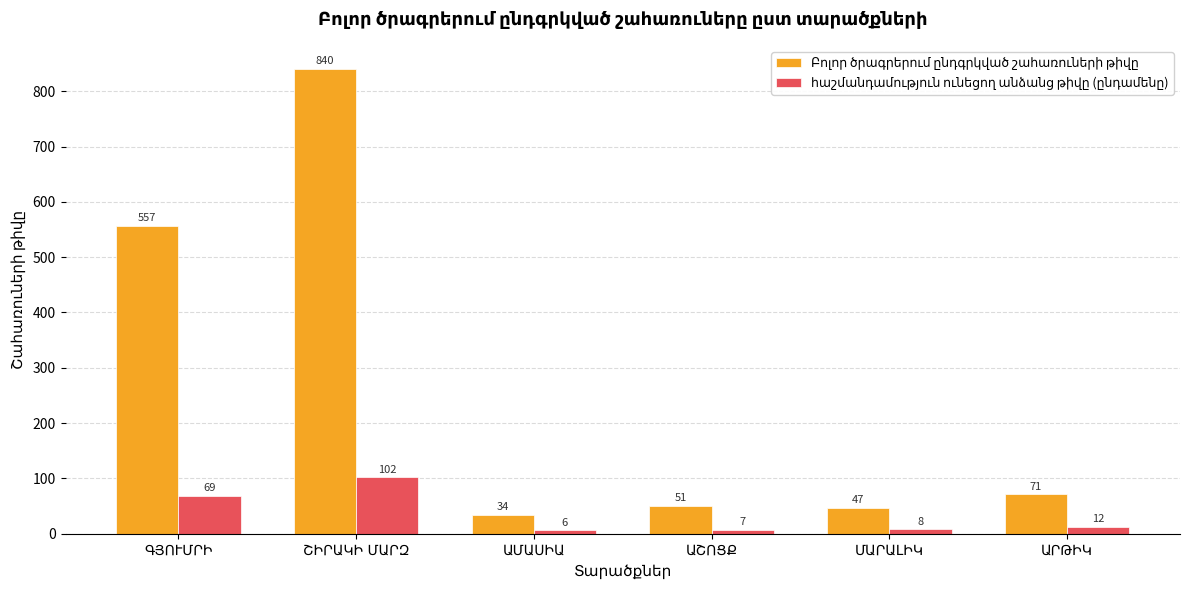

What is the smallest value displayed?

6